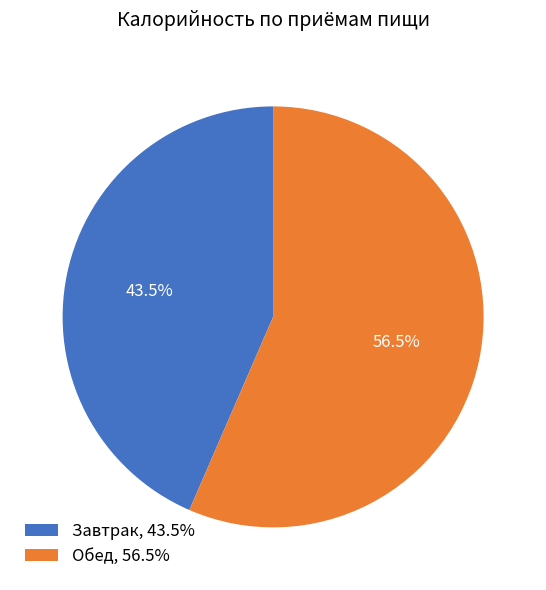

Which category has the smallest portion of the pie?

Завтрак